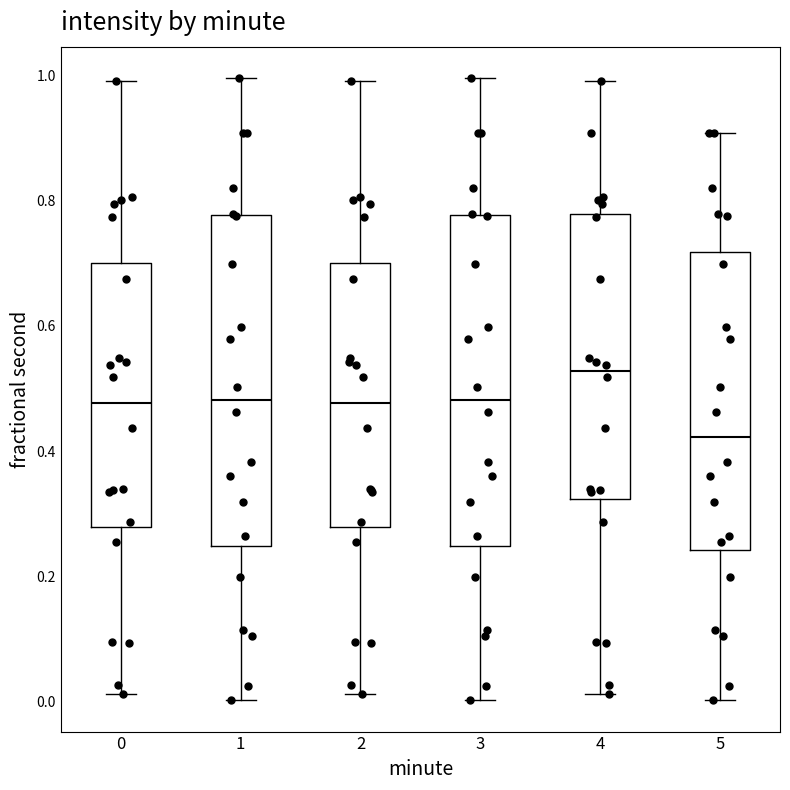

Reading left to right, transcribe this box plot: for each box, give where its median line is, the range the box spans, and where its two whiskers end, as read against the y-axis. The values are not printed on the chart, so give them approximately, as read against the axis.

0: median 0.48, box 0.28 to 0.70, whiskers 0.02 to 1.00
1: median 0.48, box 0.24 to 0.78, whiskers 0.00 to 1.00
2: median 0.48, box 0.28 to 0.70, whiskers 0.02 to 1.00
3: median 0.48, box 0.24 to 0.78, whiskers 0.00 to 1.00
4: median 0.52, box 0.32 to 0.78, whiskers 0.02 to 1.00
5: median 0.42, box 0.24 to 0.72, whiskers 0.00 to 0.90